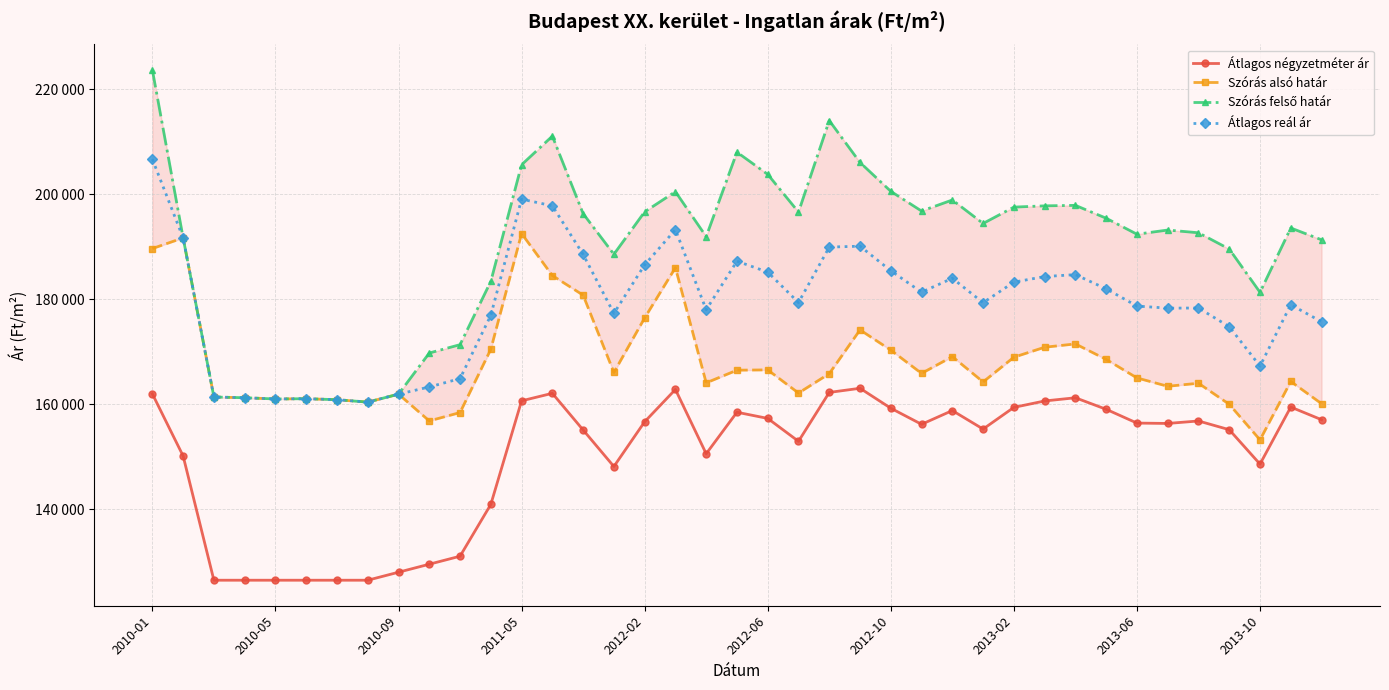

At 2012-06, list the series in order from largest to smallest.

Szórás felső határ, Átlagos reál ár, Szórás alsó határ, Átlagos négyzetméter ár